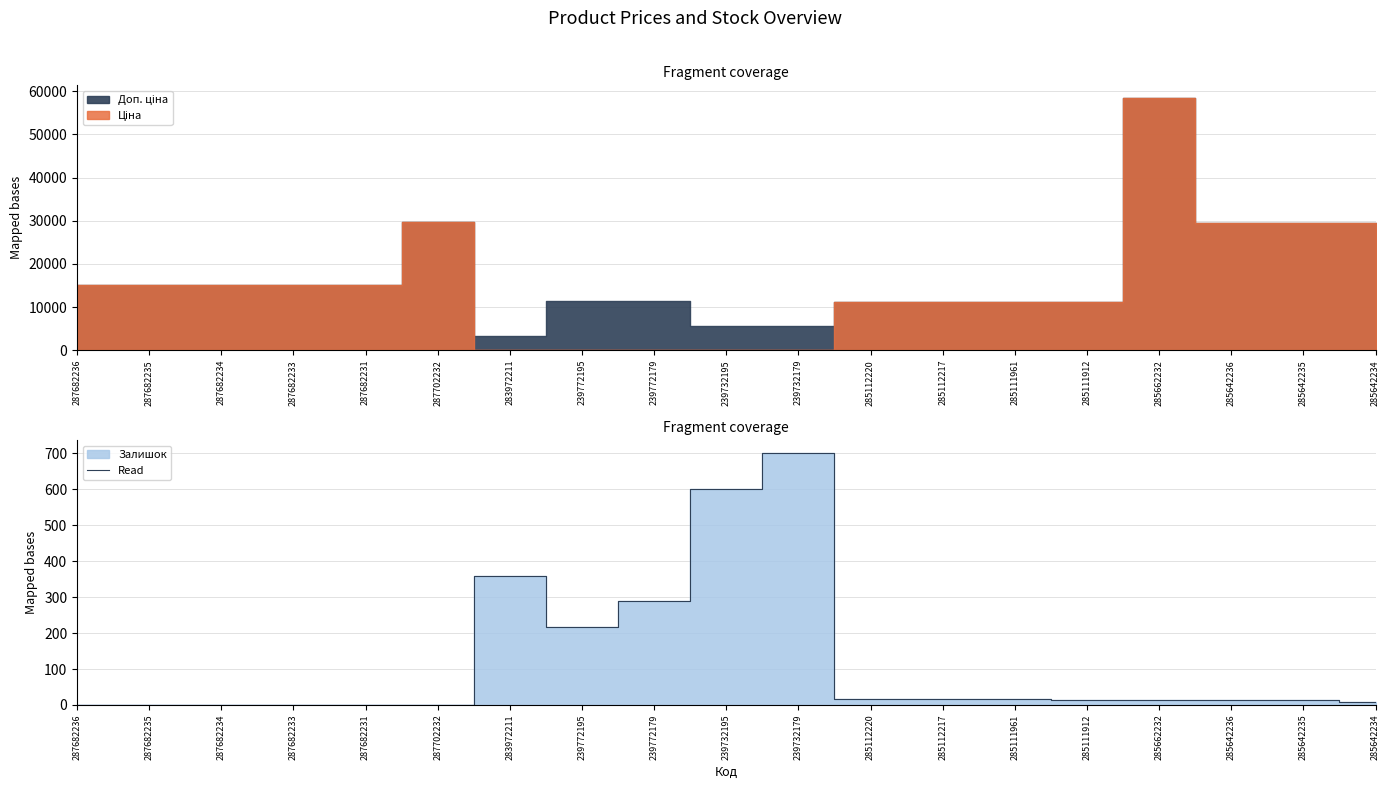

Between 239732195 and 285111961, which is larger?

239732195